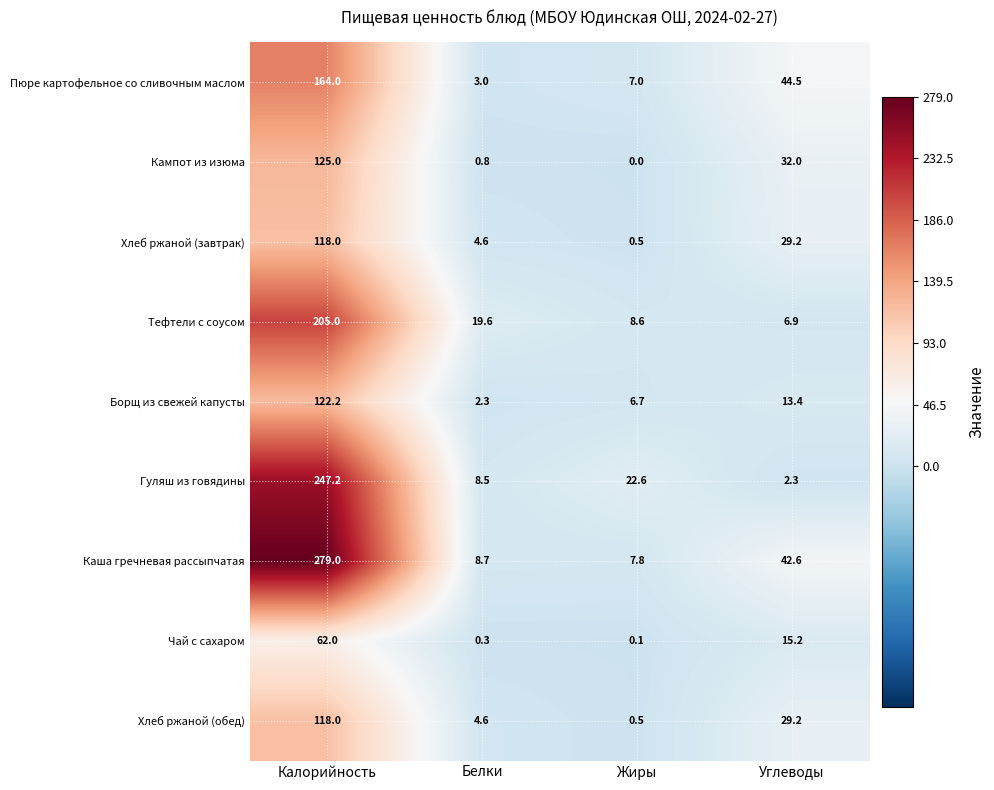

Rank the categories by Чай с сахаром value from highest to lowest.

Калорийность, Углеводы, Белки, Жиры